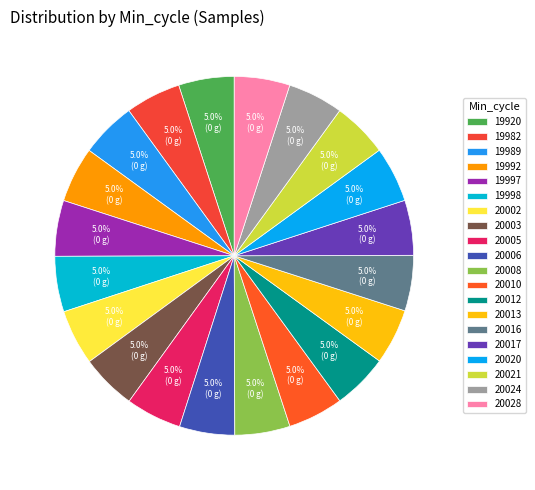

The 19998 slice represents 5% of the pie. True or false?

True